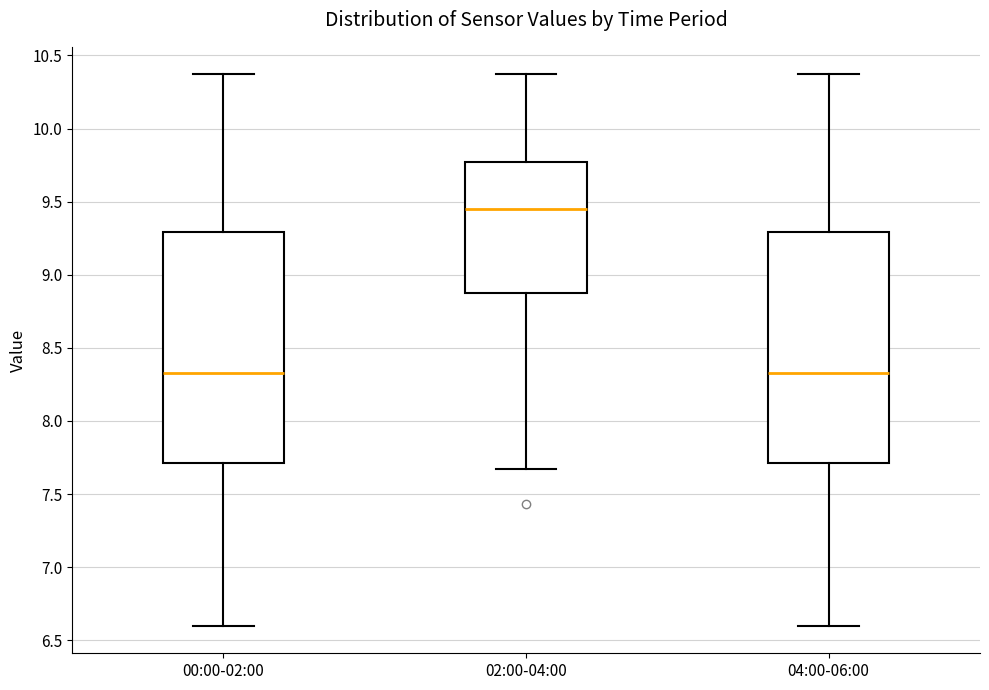

Reading left to right, transcribe this box plot: for each box, give where its median line is, the range the box spans, and where its two whiskers end, as read against the y-axis. The values are not printed on the chart, so give them approximately, as read against the axis.

00:00-02:00: median 8.35, box 7.70 to 9.30, whiskers 6.60 to 10.35
02:00-04:00: median 9.45, box 8.90 to 9.75, whiskers 7.65 to 10.35
04:00-06:00: median 8.35, box 7.70 to 9.30, whiskers 6.60 to 10.35